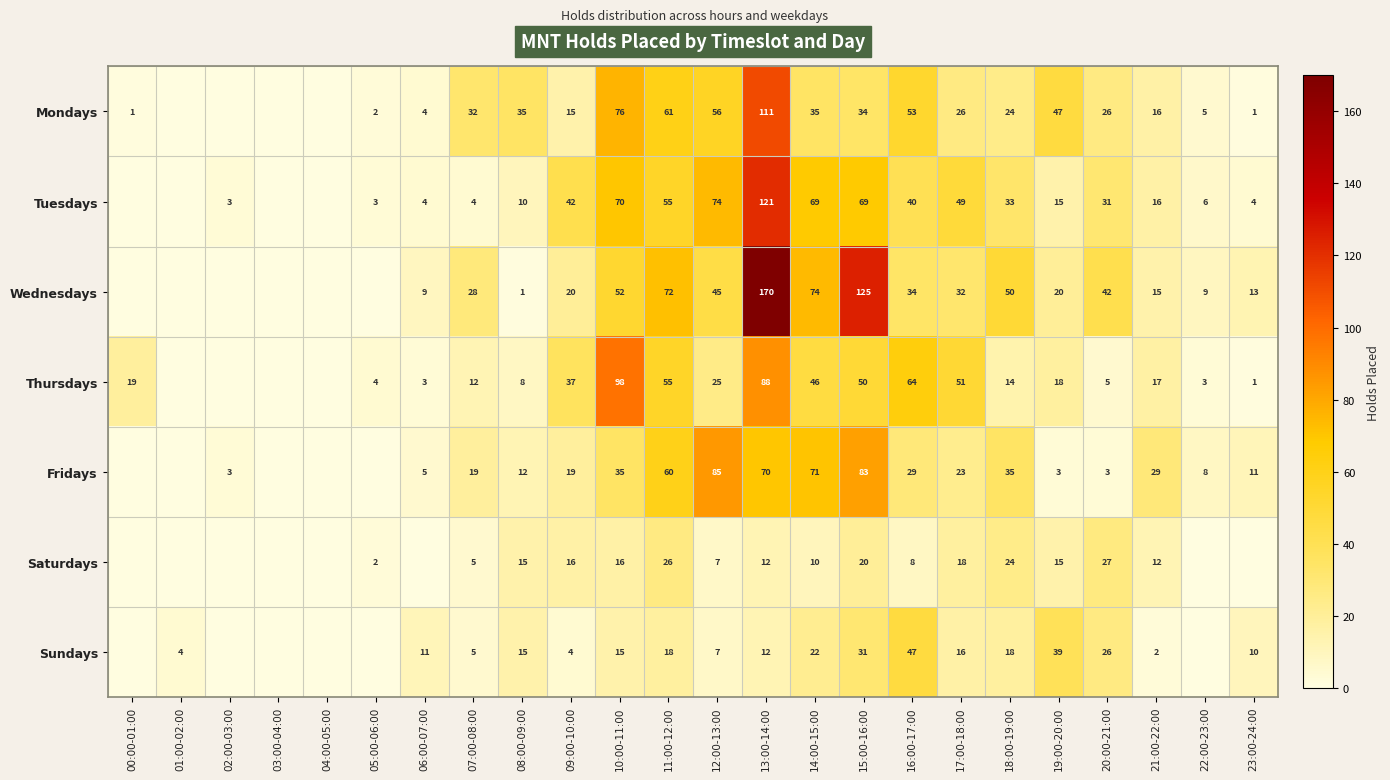

What is the spread (max minus min) of values at 07:00-08:00?

28